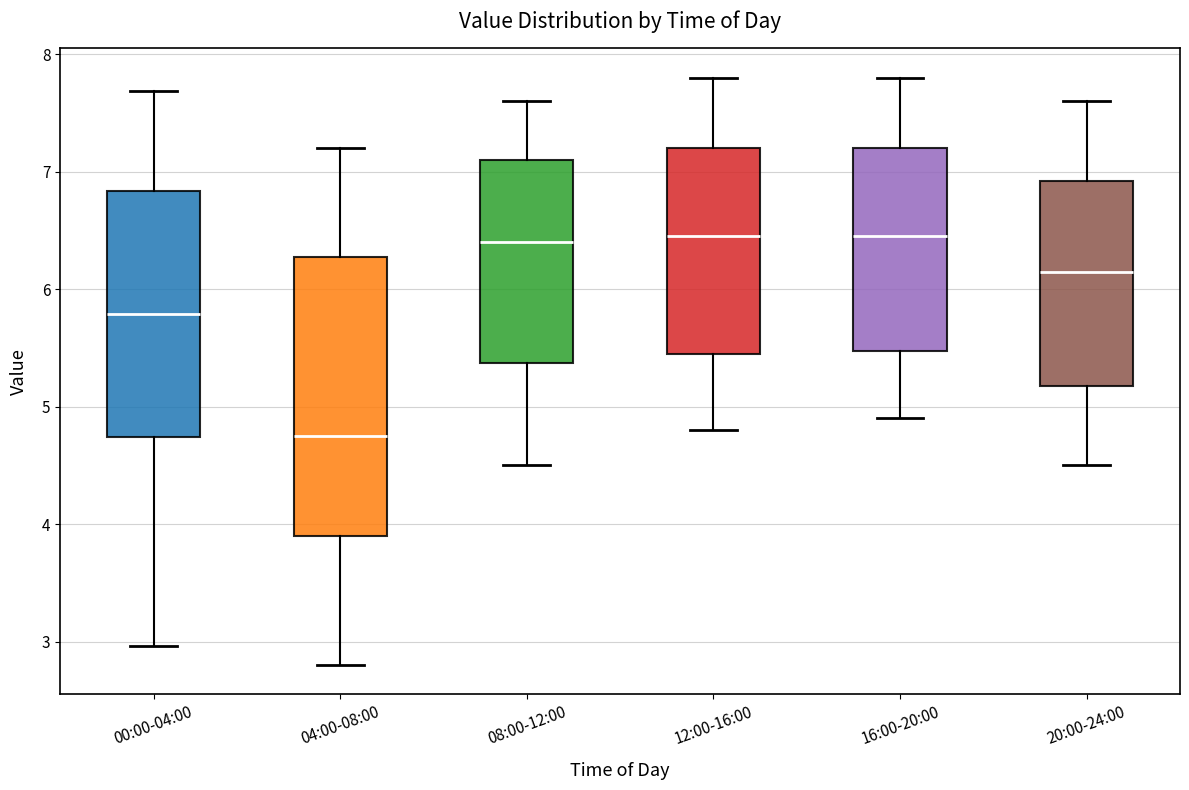

Reading left to right, transcribe this box plot: for each box, give where its median line is, the range the box spans, and where its two whiskers end, as read against the y-axis. The values are not printed on the chart, so give them approximately, as read against the axis.

00:00-04:00: median 5.8, box 4.7 to 6.8, whiskers 3.0 to 7.7
04:00-08:00: median 4.8, box 3.9 to 6.3, whiskers 2.8 to 7.2
08:00-12:00: median 6.4, box 5.4 to 7.1, whiskers 4.5 to 7.6
12:00-16:00: median 6.5, box 5.5 to 7.2, whiskers 4.8 to 7.8
16:00-20:00: median 6.5, box 5.5 to 7.2, whiskers 4.9 to 7.8
20:00-24:00: median 6.2, box 5.2 to 6.9, whiskers 4.5 to 7.6